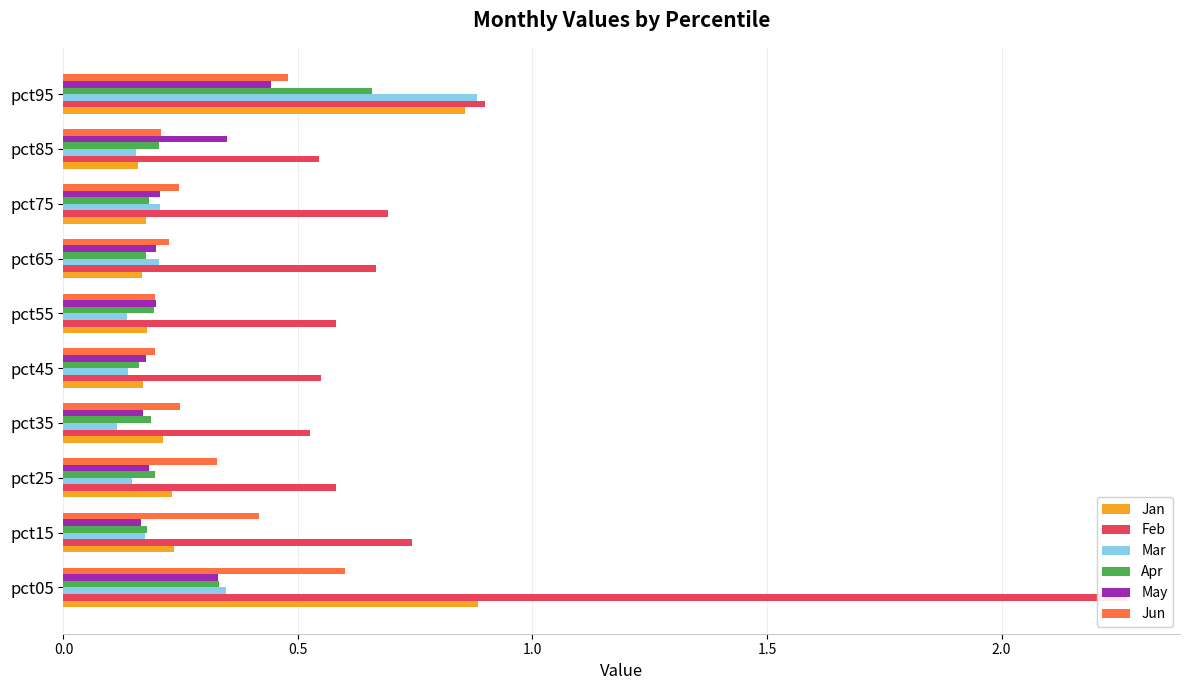

True or false: Apr has a value of 0.1 at pct25.

False